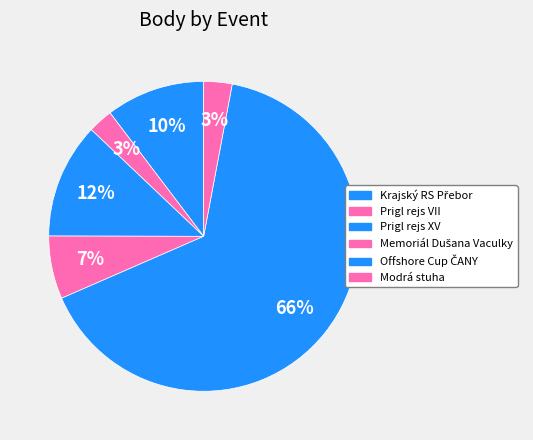

How many segments does this pie chart have?

6